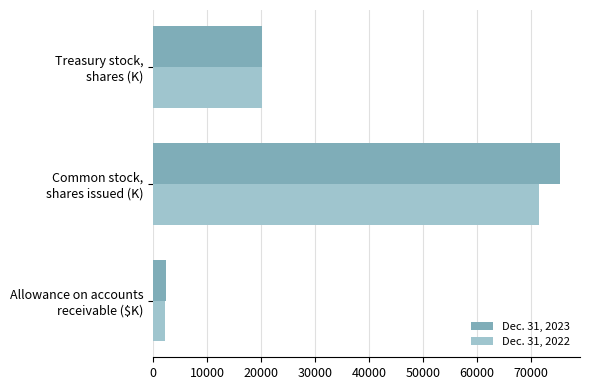

Which category has the highest value in the Dec. 31, 2023 series?

Common stock,
shares issued (K)